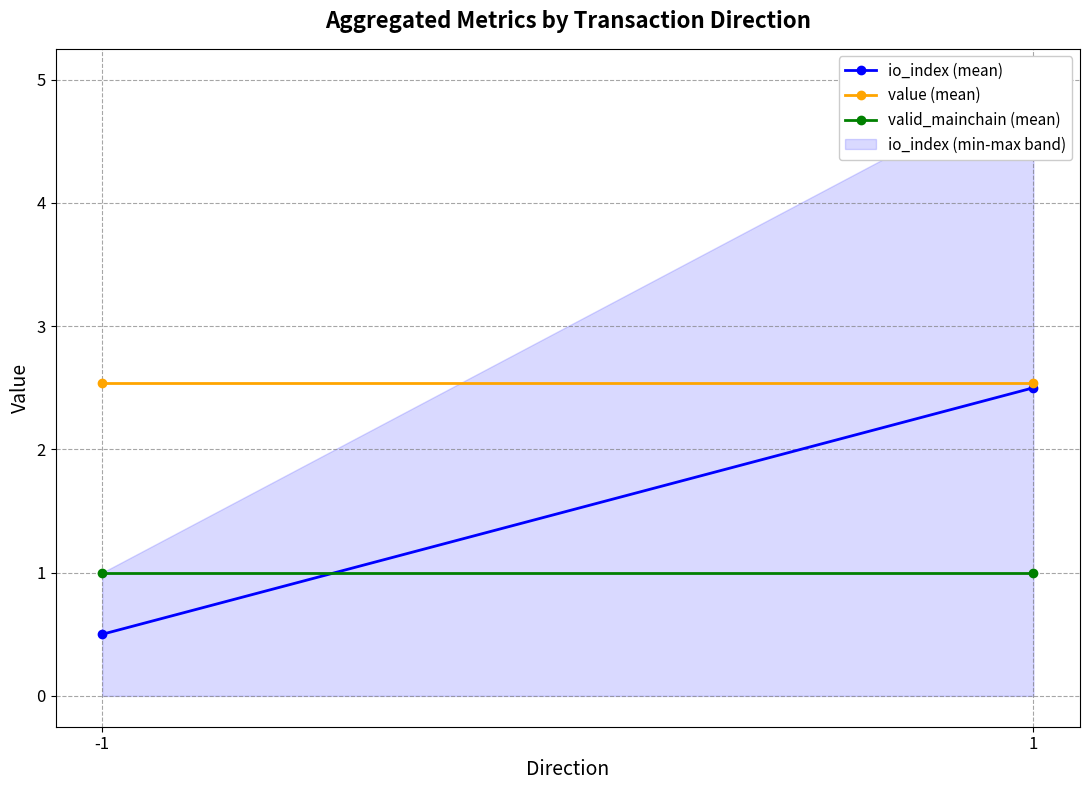

What is the value of the io_index (mean) point at the 1st from the left?

0.5